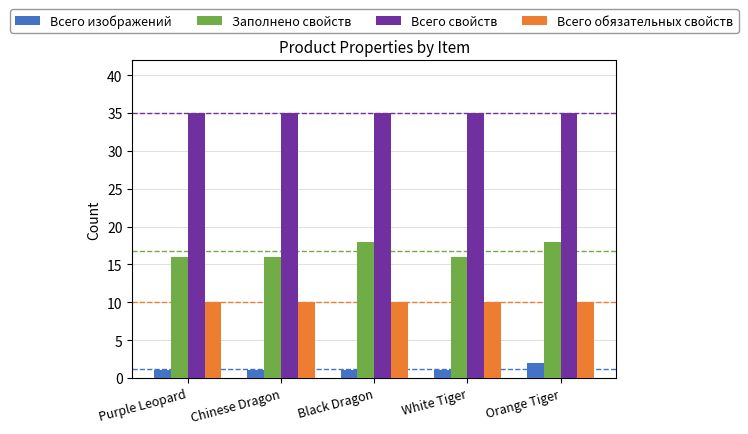

Which series has the widest spread of values?

Заполнено свойств